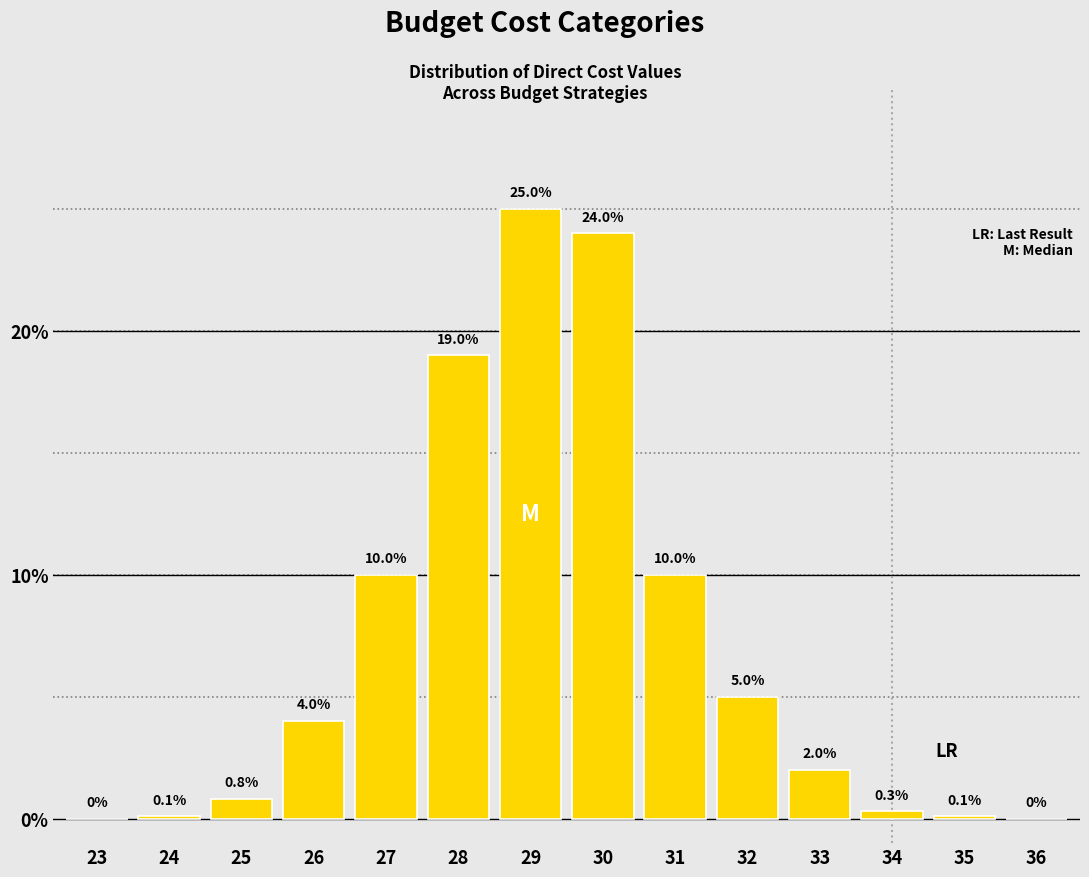

Reading right to left, list all the values displayed in this chart.

36=0.0	35=0.1	34=0.3	33=2.0	32=5.0	31=10.0	30=24.0	29=25.0	28=19.0	27=10.0	26=4.0	25=0.8	24=0.1	23=0.0